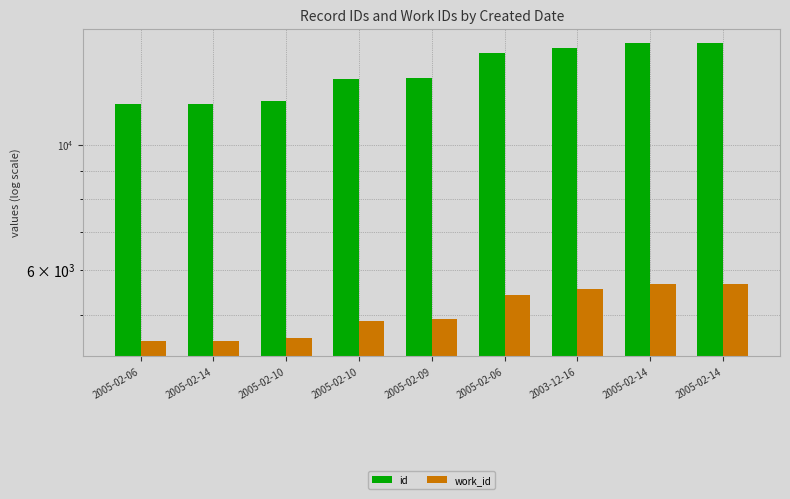

What are all the series names shown in the legend?

id, work_id